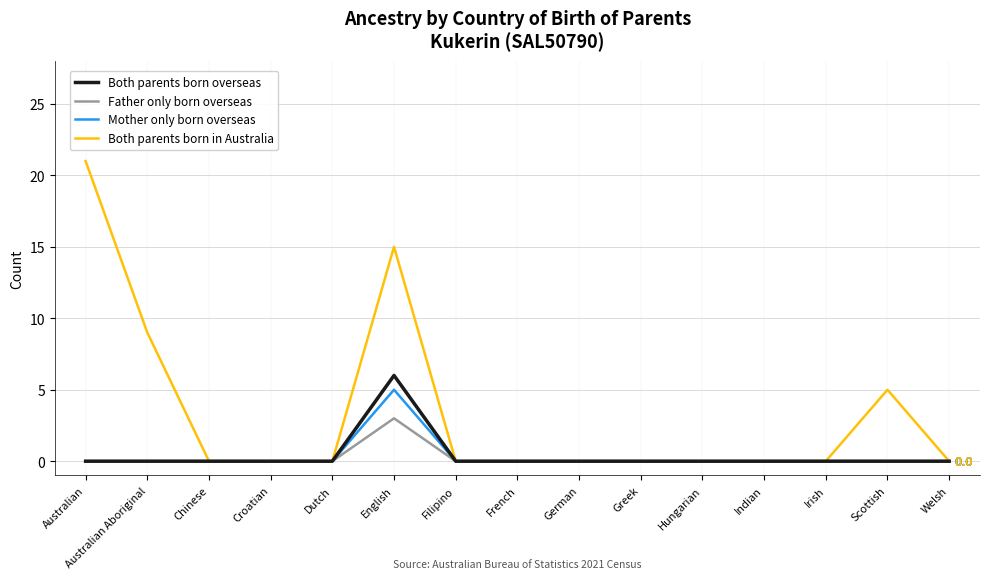

What position from the left is Hungarian?

11